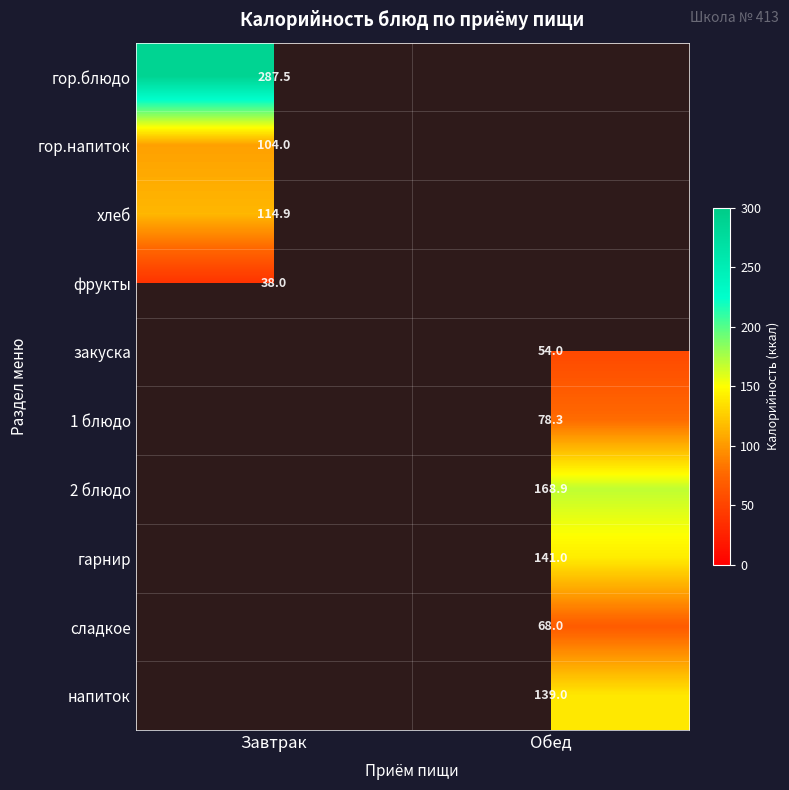

Is it true that закуска equals 54.0 at Обед?

True